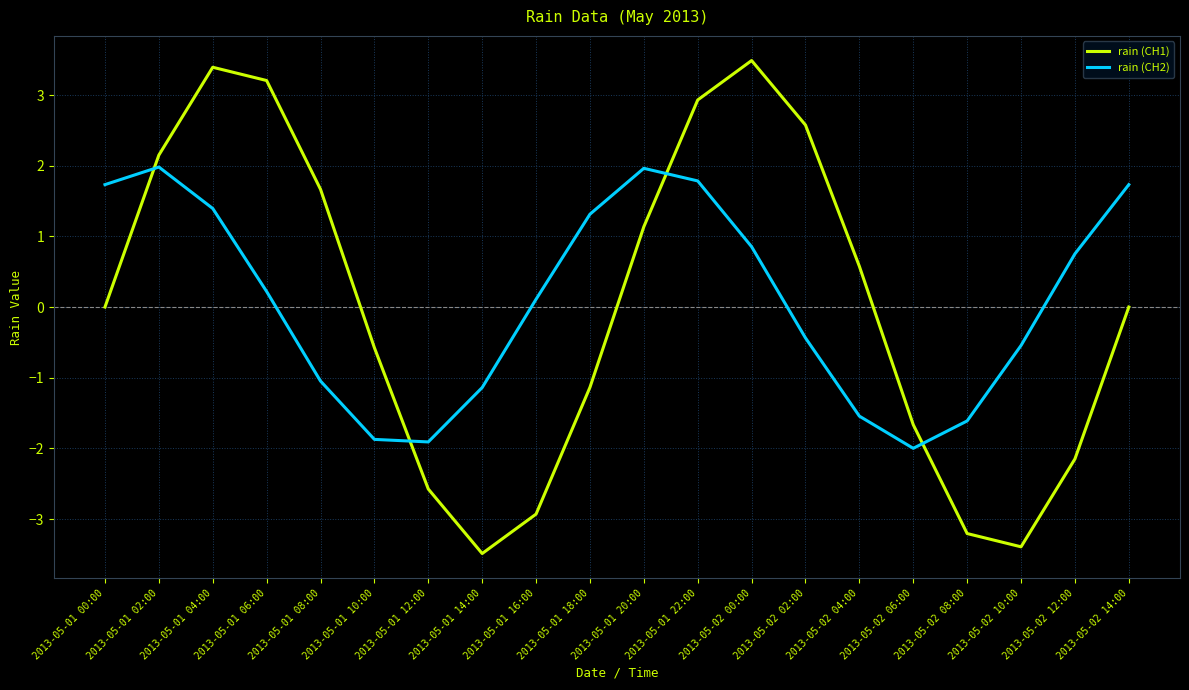

List the series in order of their peak value, highest first.

rain (CH1), rain (CH2)